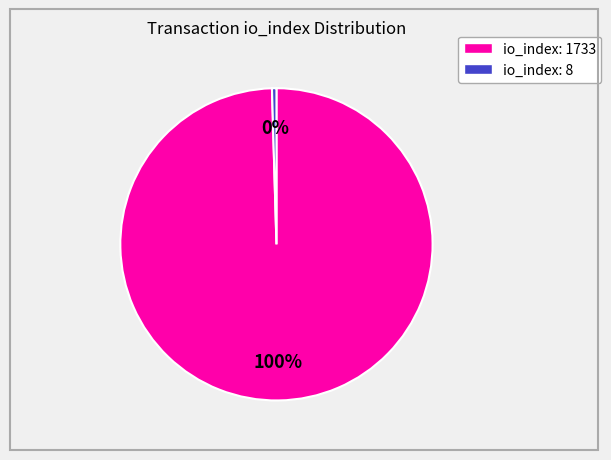

What is the smallest slice in the pie chart?

io_index: 8